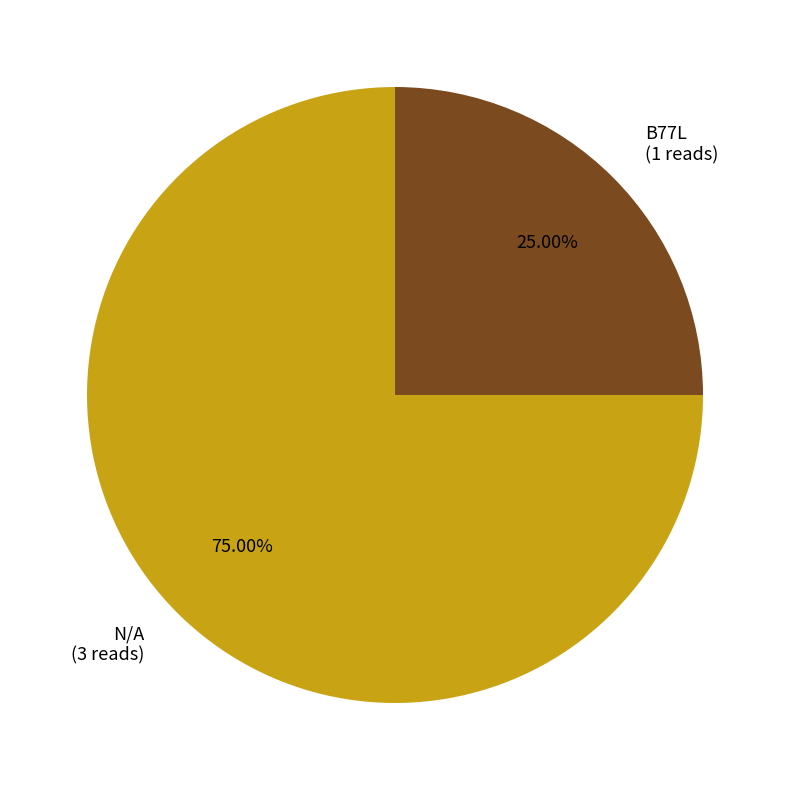

What is the ratio of the value at B77L to the value at N/A?

0.3